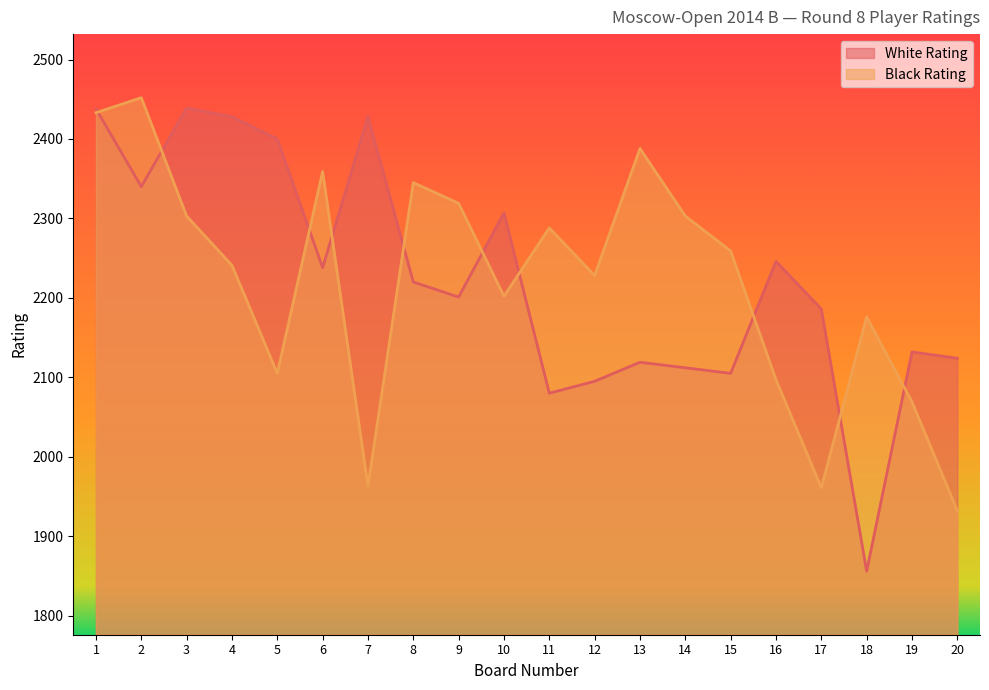

How many interior local valleys does the Black Rating series have?

5